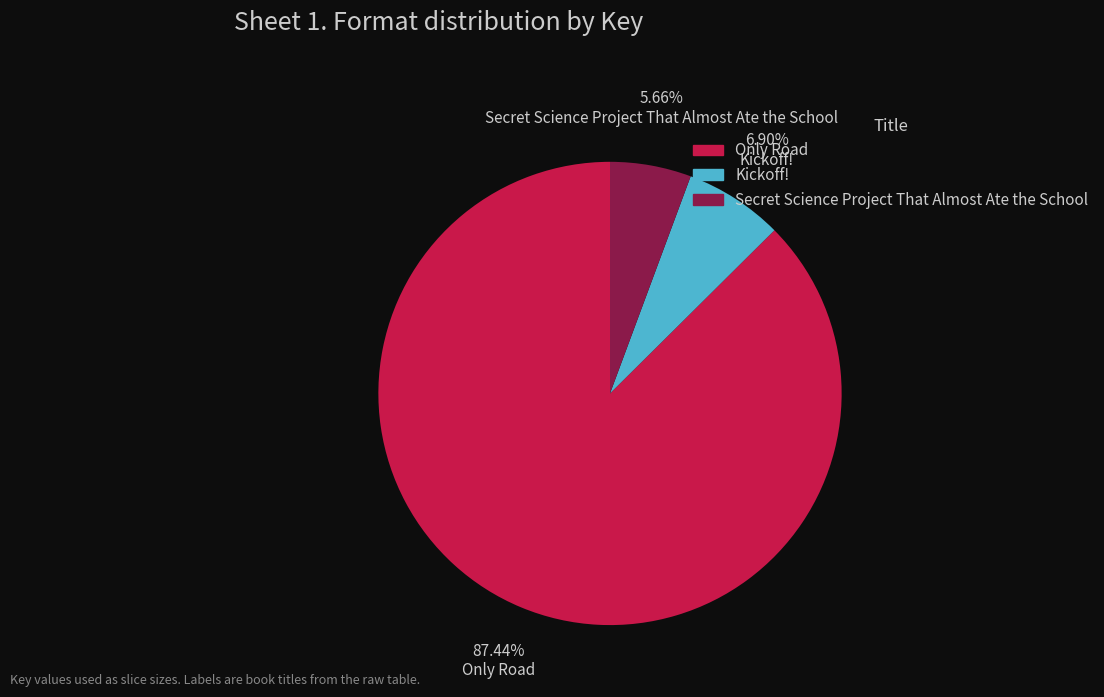

What portion of the pie excludes Secret Science Project That Almost Ate the School?

94.3%